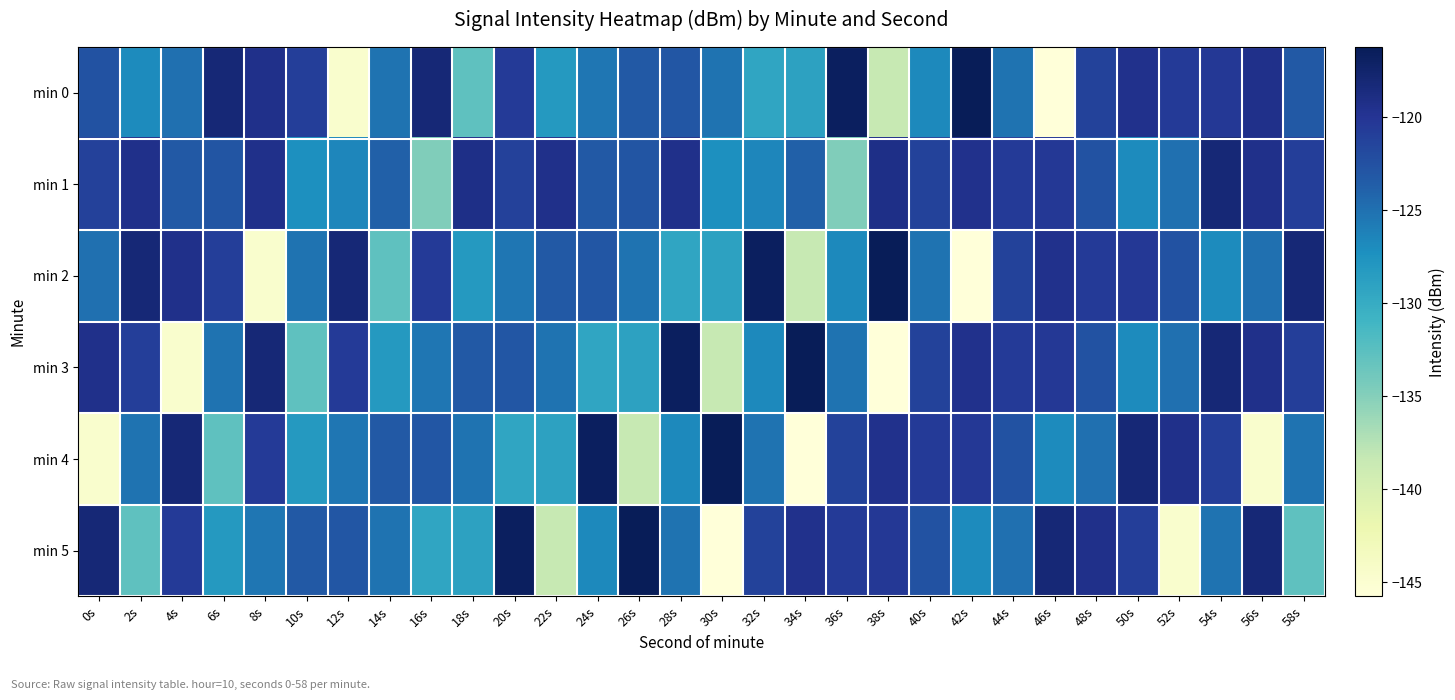

Between 12s and 32s, which series saw the biggest shift?

min 0